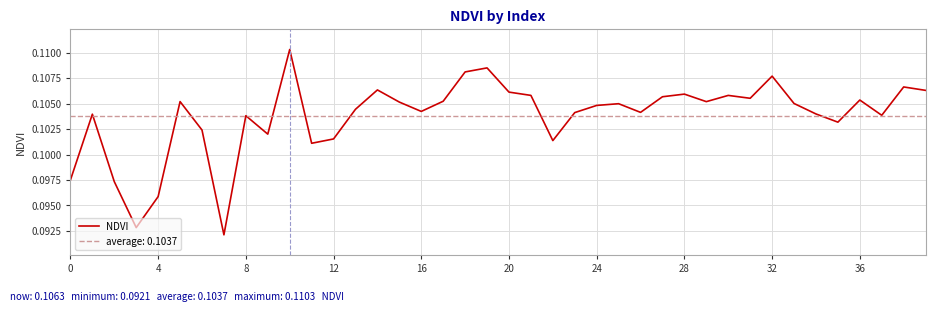

Reading right to left, list all the values displayed in this chart.

0.1	0.1	0.1	0.1	0.1	0.1	0.1	0.1	0.1	0.1	0.1	0.1	0.1	0.1	0.1	0.1	0.1	0.1	0.1	0.1	0.1	0.1	0.1	0.1	0.1	0.1	0.1	0.1	0.1	0.1	0.1	0.1	0.1	0.1	0.1	0.1	0.1	0.1	0.1	0.1